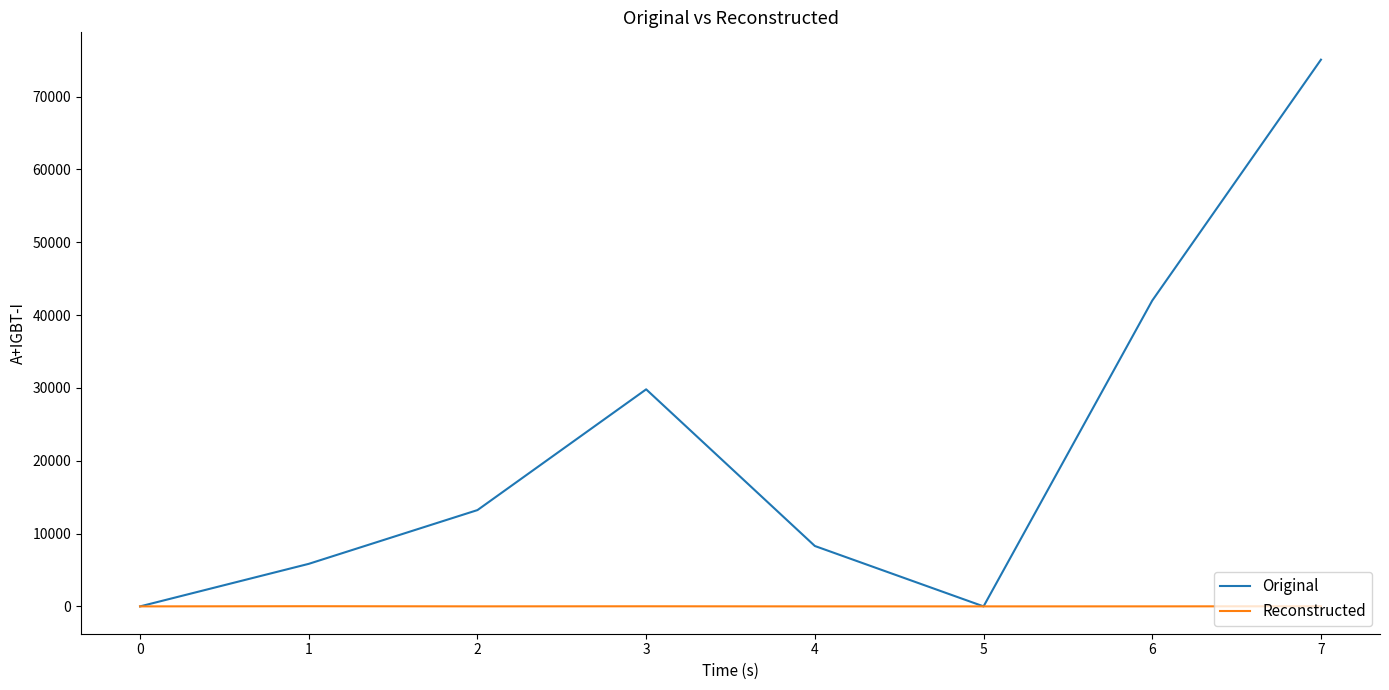

The Original series shows 0.0 at 0. True or false?

True